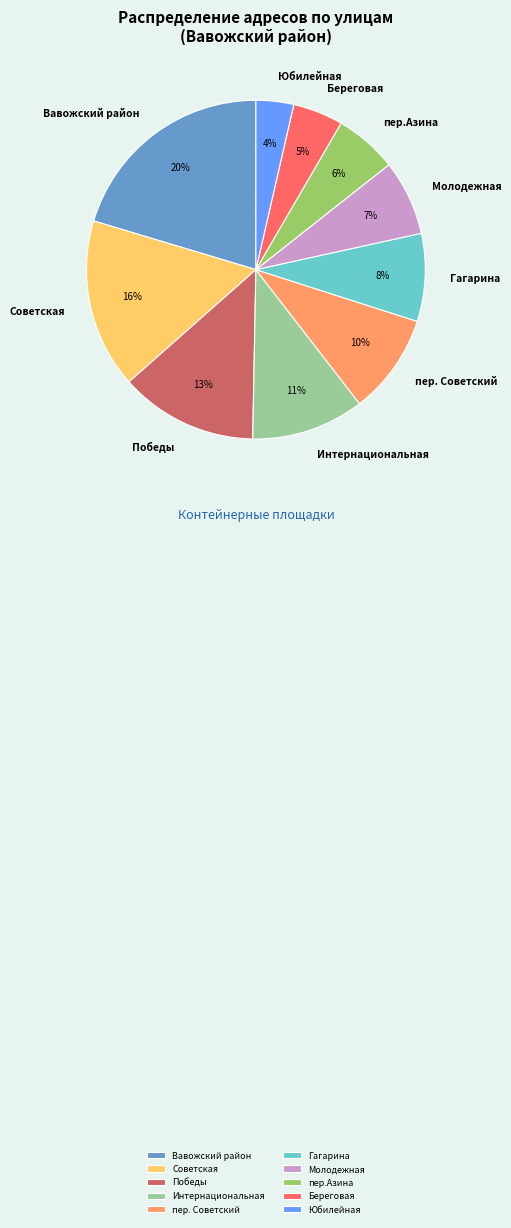

What is the largest slice in the pie chart?

Вавожский район